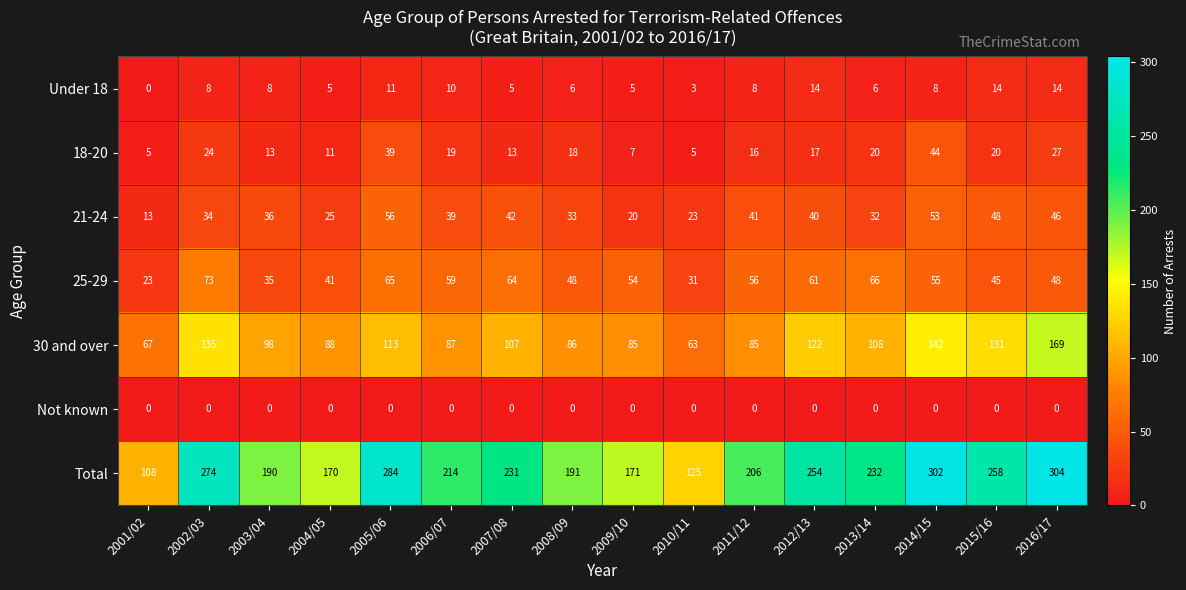

What is the average value of the 30 and over series?

105